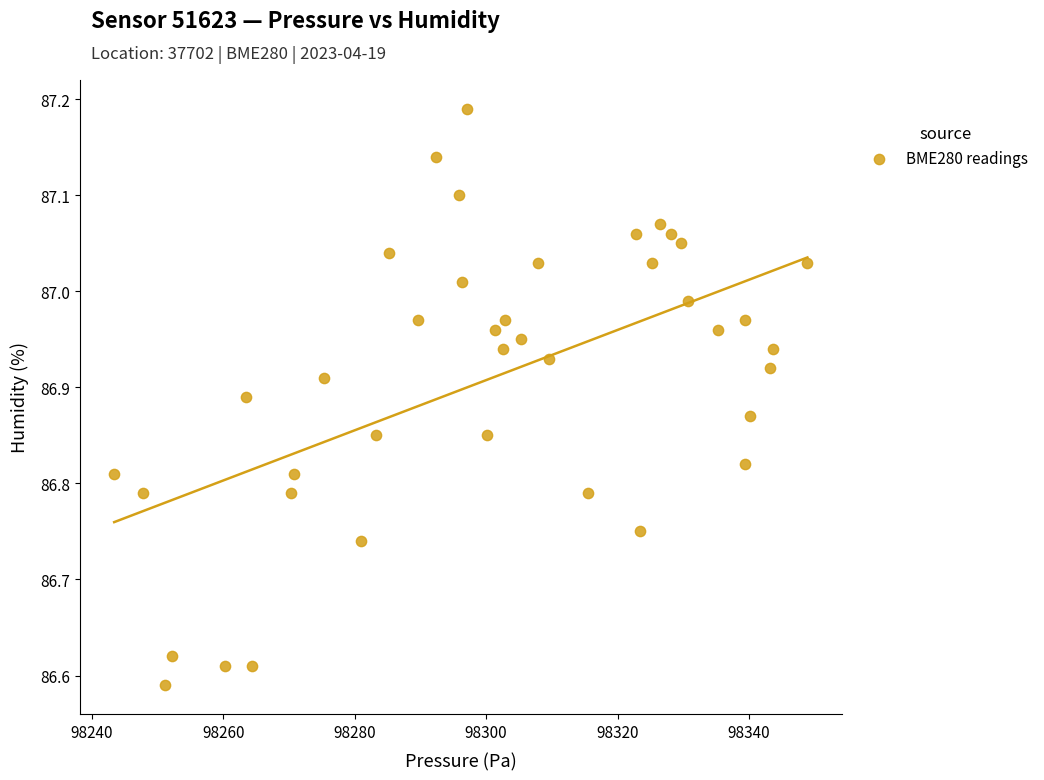

What is the range of X values (max minus min)?

105.4